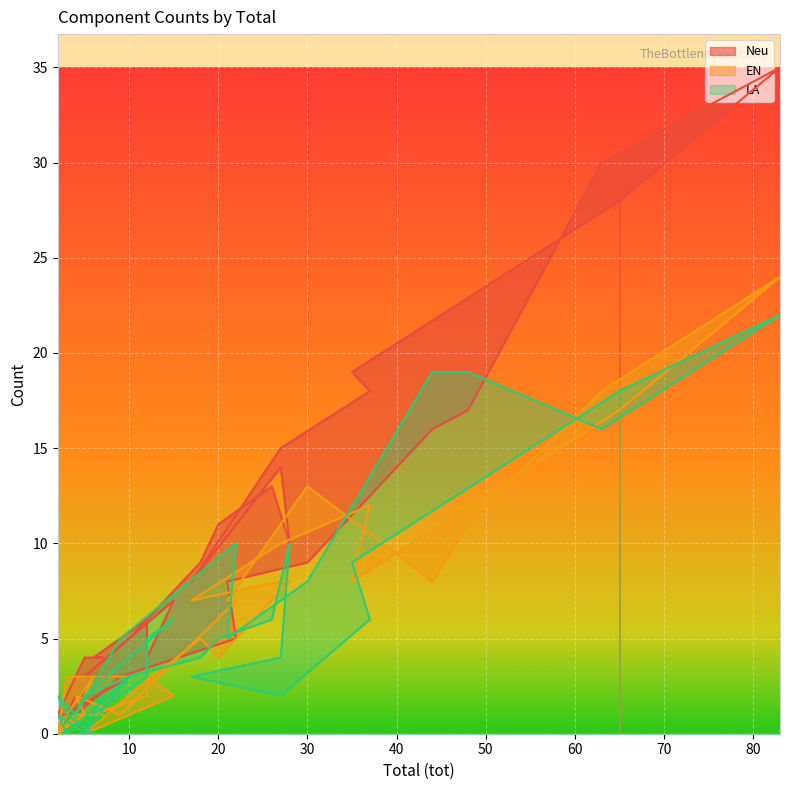

Reading left to right, list all the values displayed in this chart.

Neu: 28	19	18	15	8	14	10	13	11	9	5	3	7	4	6	4	4	4	1	1	3	3	3	1	0	2	2	1	3	5	8	9	16	17	30	35	28
EN: 17	8	12	10	7	8	8	7	4	5	2	0	2	3	2	1	1	1	0	3	3	2	3	1	0	1	1	2	1	7	7	13	8	11	18	24	17
LA: 18	9	6	2	3	4	10	6	5	4	3	2	6	5	3	1	2	0	1	0	3	0	0	1	2	1	2	1	5	10	5	8	19	19	16	22	18